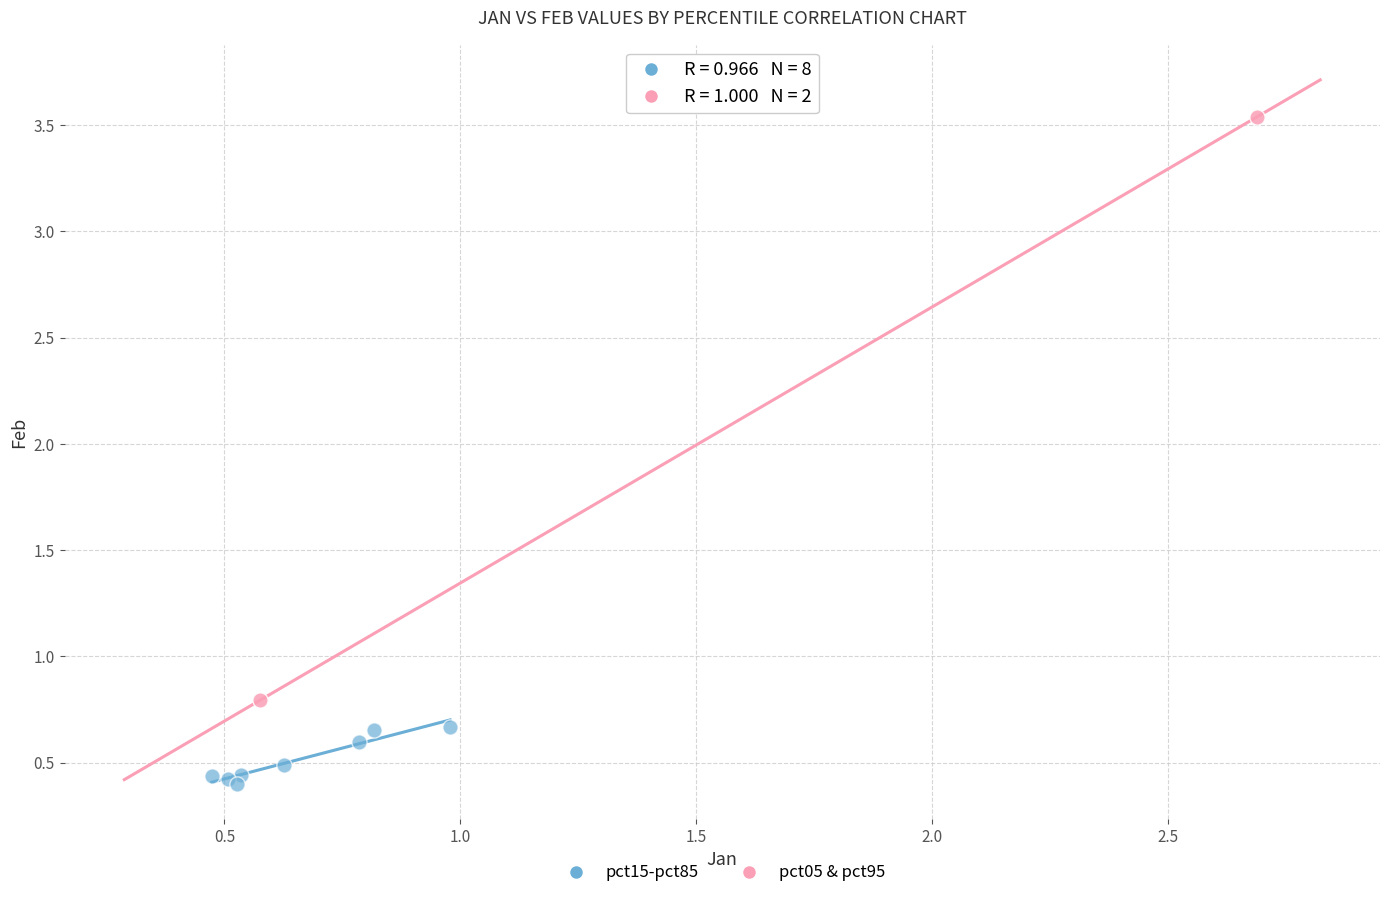

Which series reaches the minimum Y coordinate?

pct15-pct85